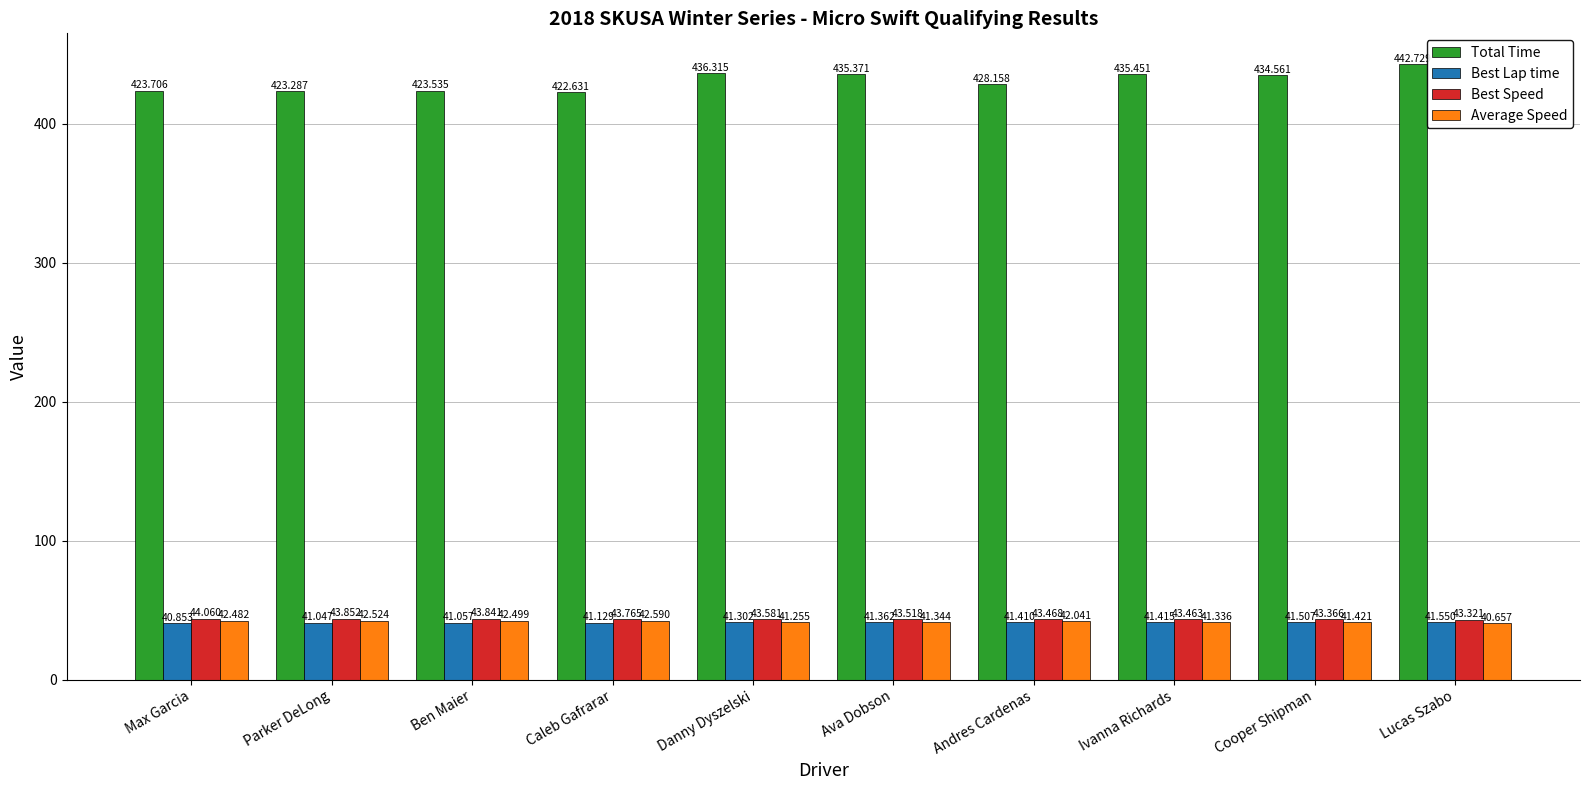

Which category has the lowest value across all series?

Lucas Szabo